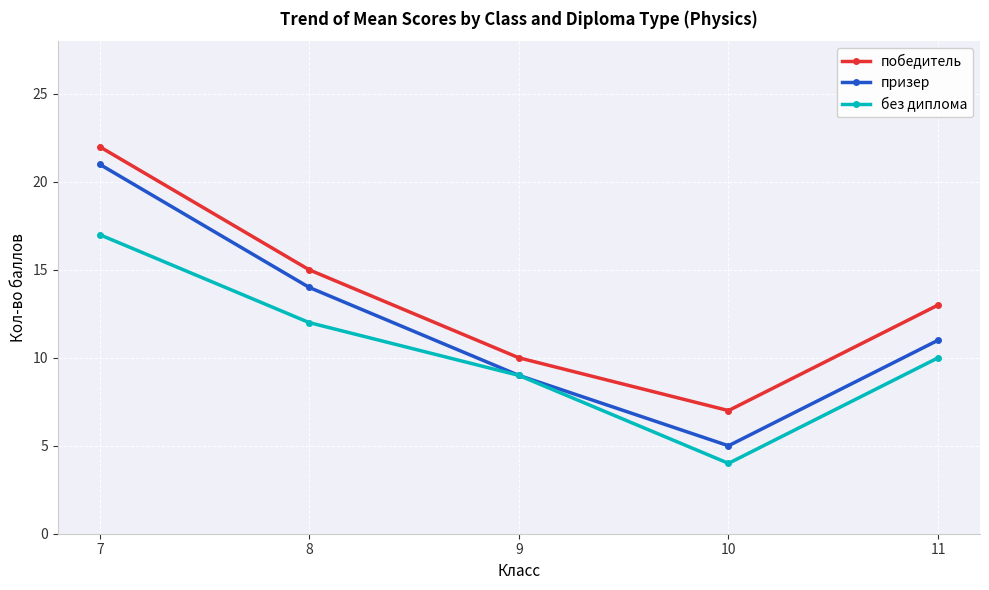

Is the value of призер at 7 greater than the value of победитель at 10?

Yes